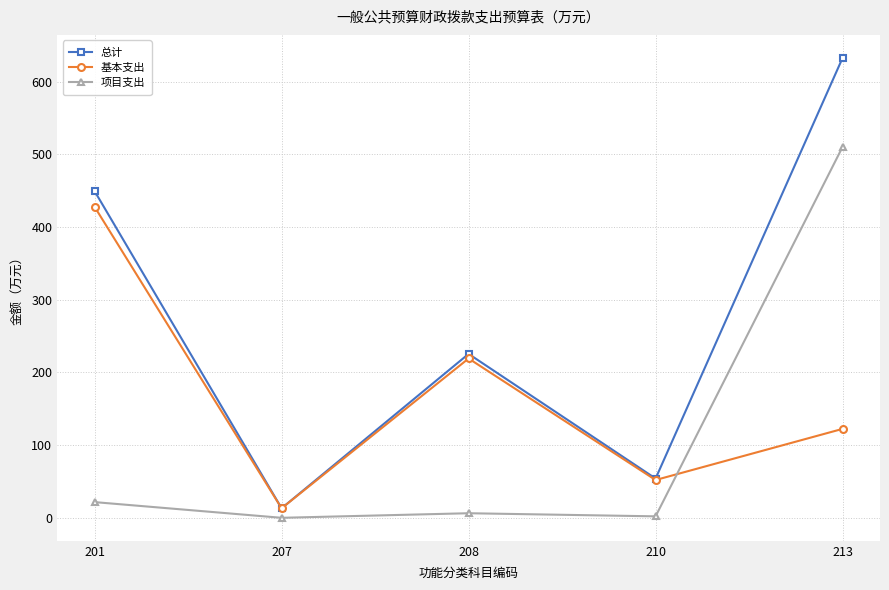

Is the value of 基本支出 at 210 greater than the value of 项目支出 at 213?

No